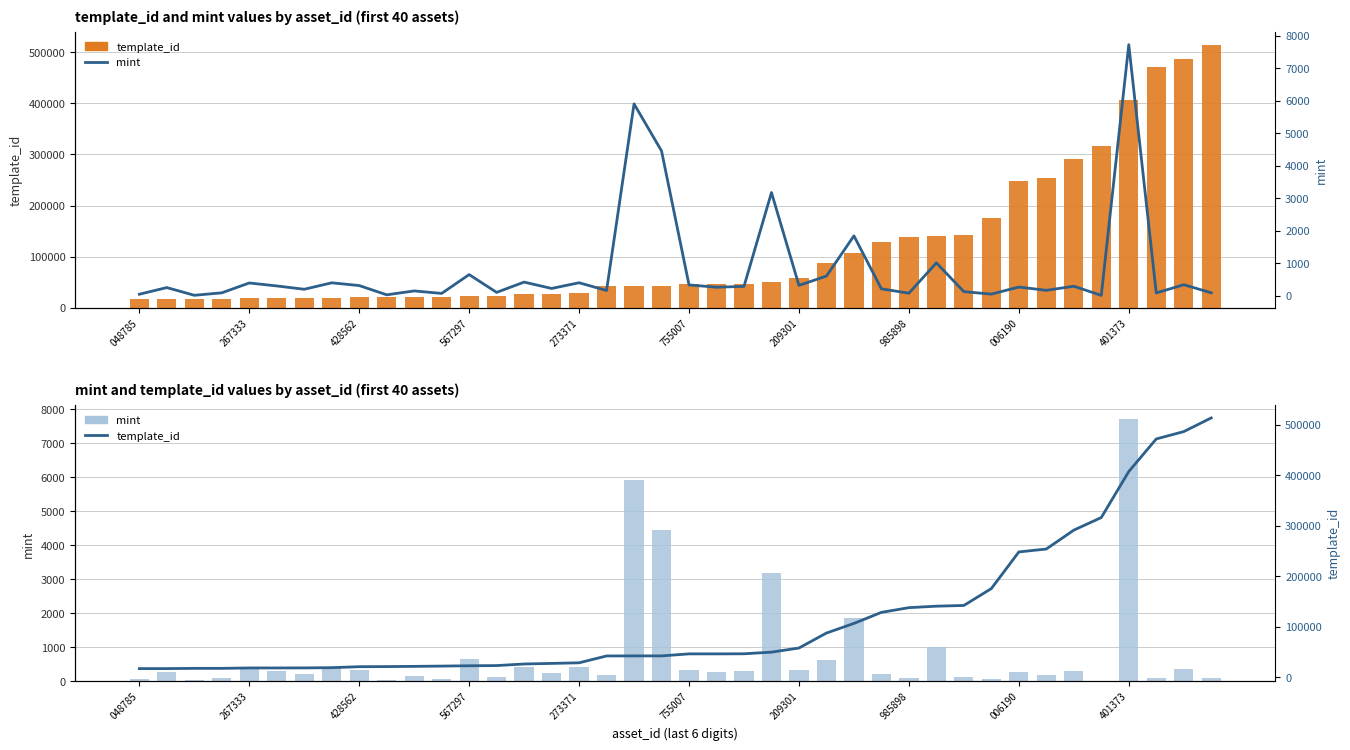

What is the difference between the template_id (rate) values at 13 and 18?

19149